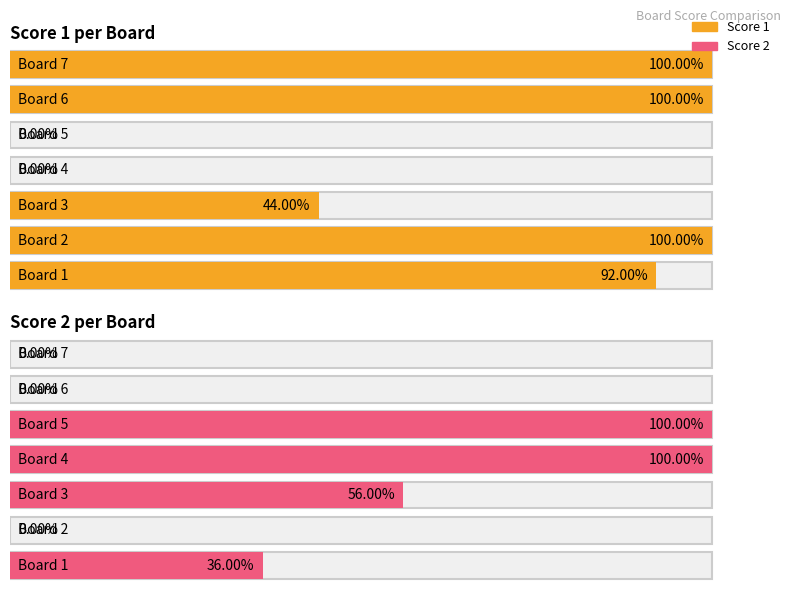

List the series in order of their overall mean, highest first.

Score 1, Score 2